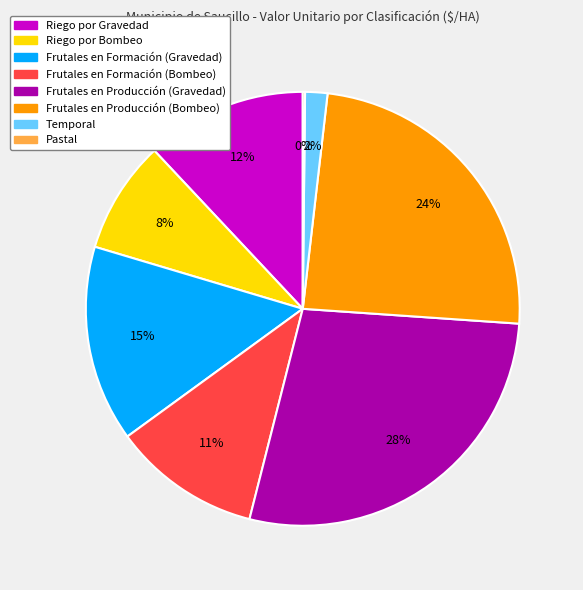

To the nearest percent, what portion does Riego por Gravedad represent?

12%